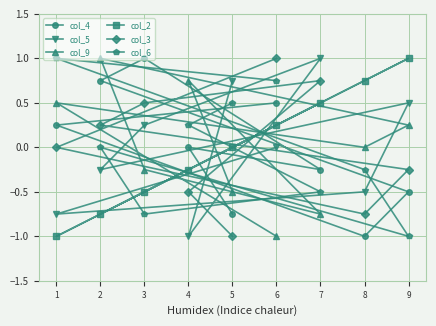

Rank the series by their maximum value, from highest to lowest.

col_4, col_5, col_9, col_2, col_3, col_6